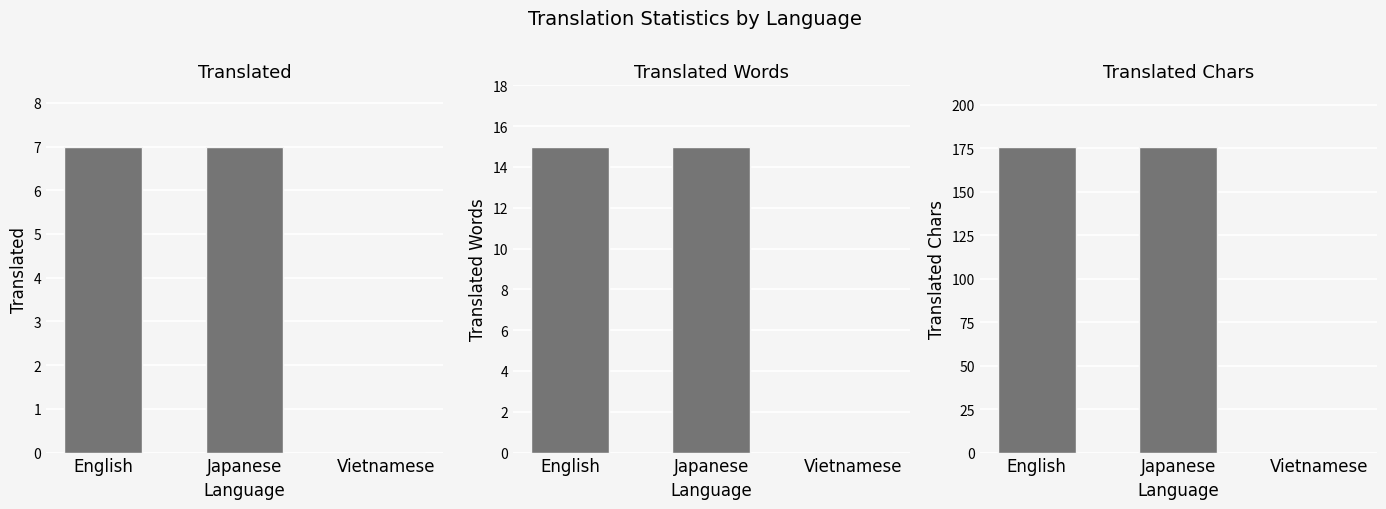

Is the value of translated_chars at English greater than the value of translated_words at Japanese?

Yes